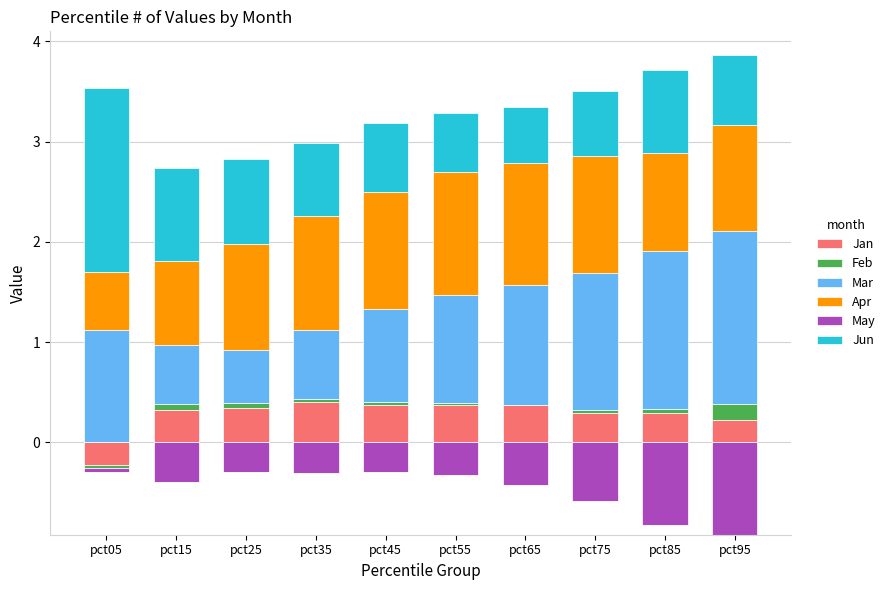

How many bars are there in each group?

6